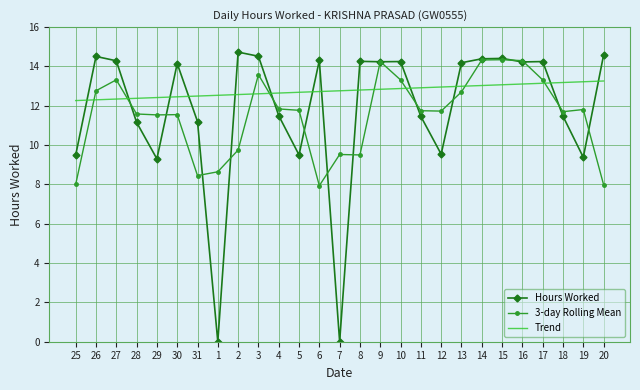

Which series has the largest total across all categories?

Trend